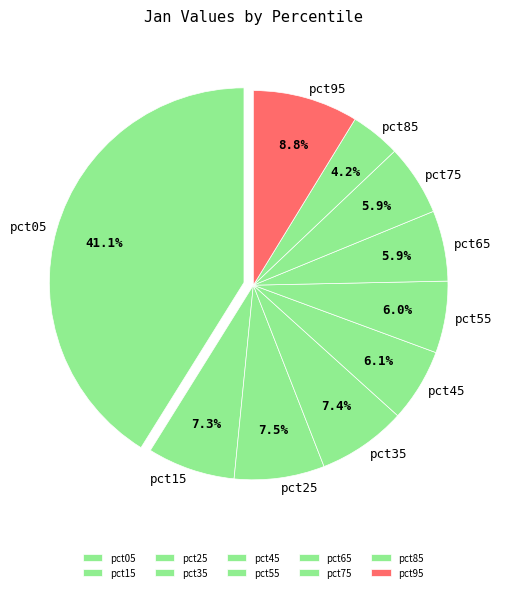

Is there any slice that represents more than half of the pie?

No